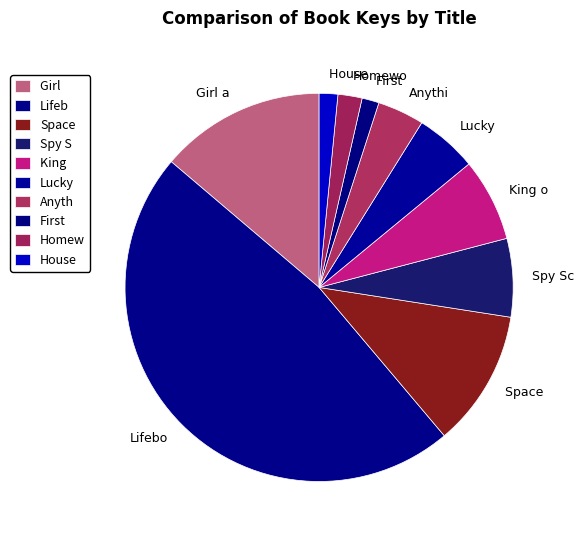

Count the number of slices in the pie.

10